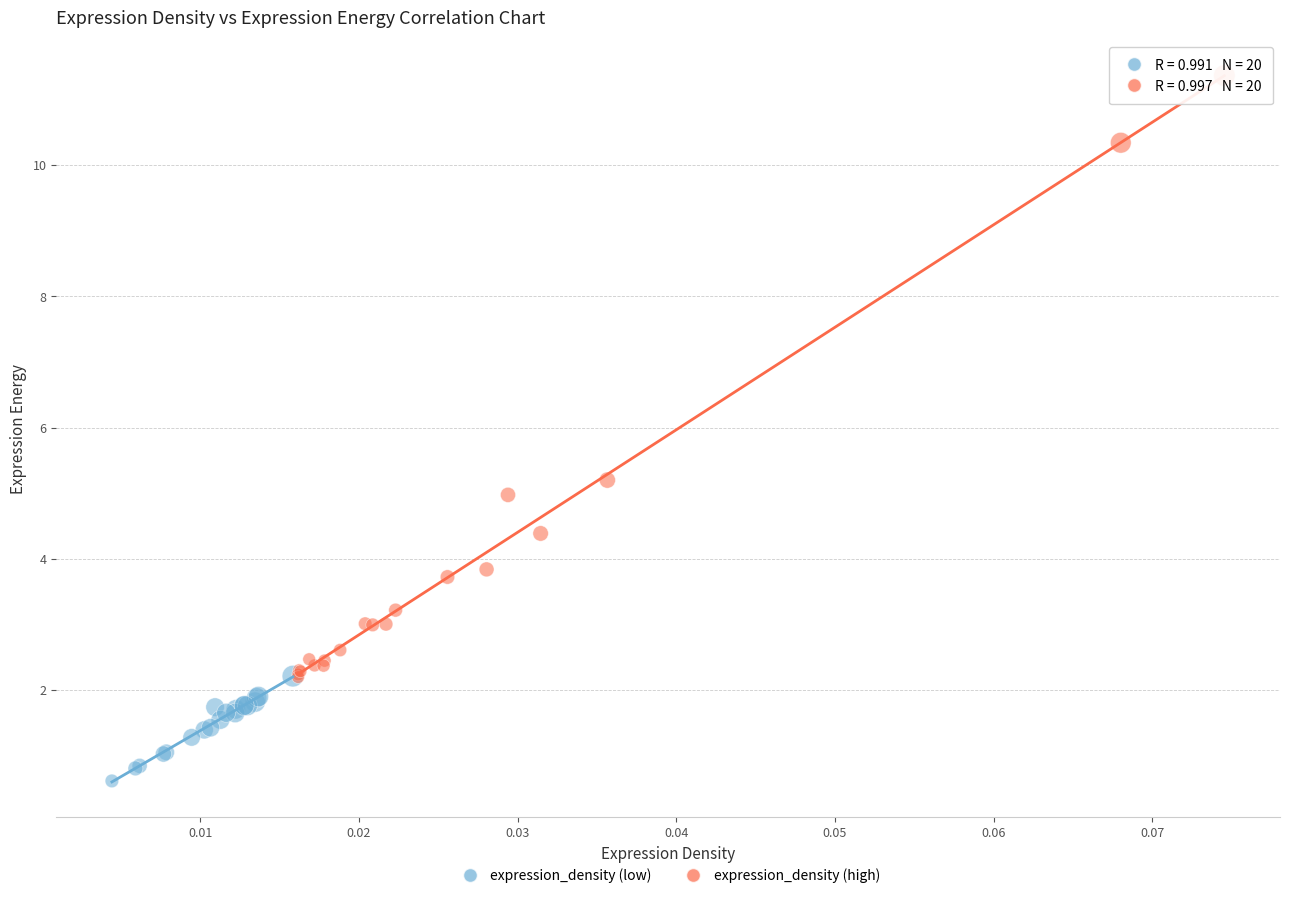

Which series contains the highest Y value?

expression_density (high)